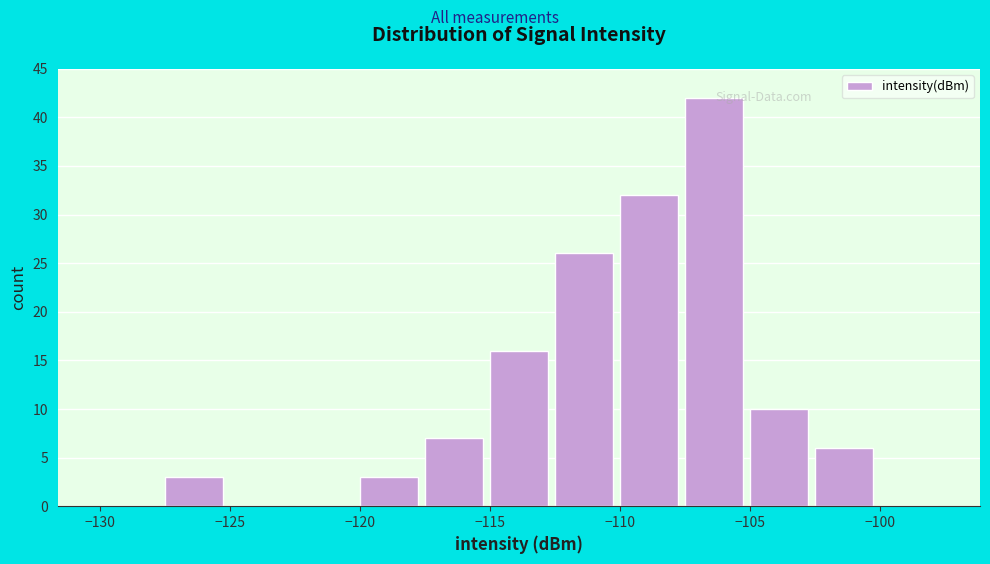

Reading left to right, transcribe this chart: for each bar, give the range it covers on the x-axis and its height. The values are not printed on the chart, so give them approximately, as read against the axis.

-130.0 to -127.5: 0
-127.5 to -125.0: 3
-125.0 to -122.5: 0
-122.5 to -120.0: 0
-120.0 to -117.5: 3
-117.5 to -115.0: 7
-115.0 to -112.5: 16
-112.5 to -110.0: 26
-110.0 to -107.5: 32
-107.5 to -105.0: 42
-105.0 to -102.5: 10
-102.5 to -100.0: 6
-100.0 to -97.5: 0